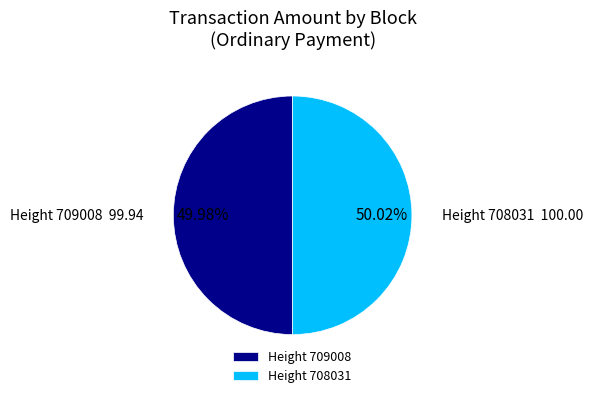

Approximately how many times larger is the value at Height 708031 compared to Height 709008?

1.0